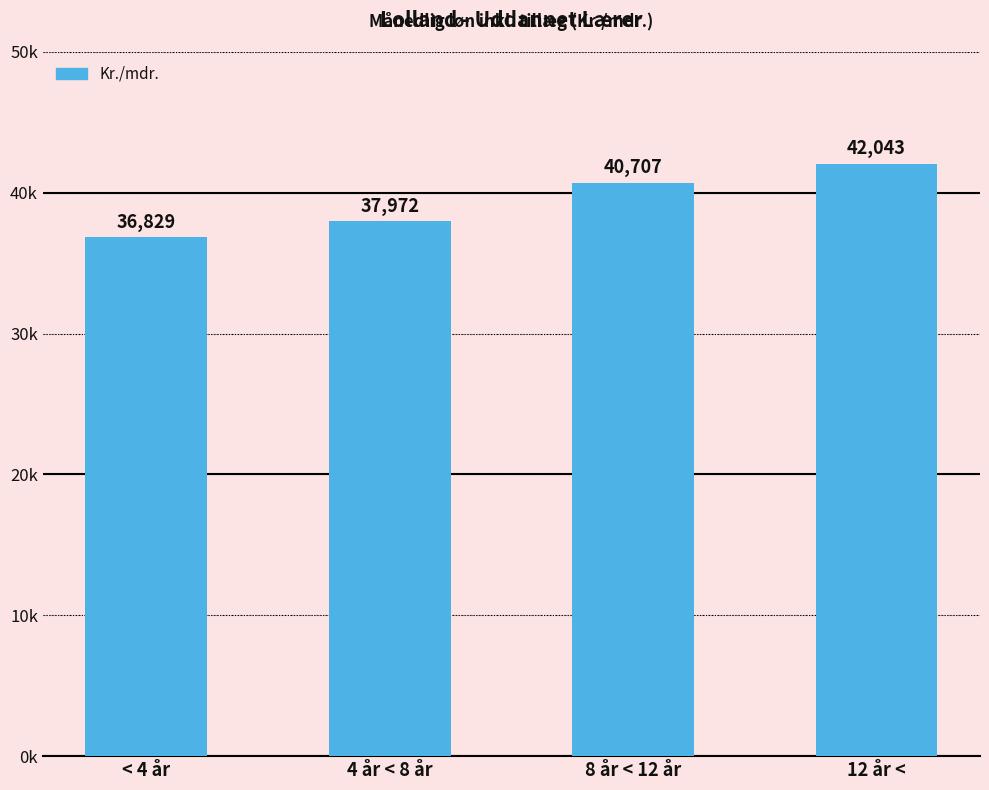

Count the number of categories in the chart.

4